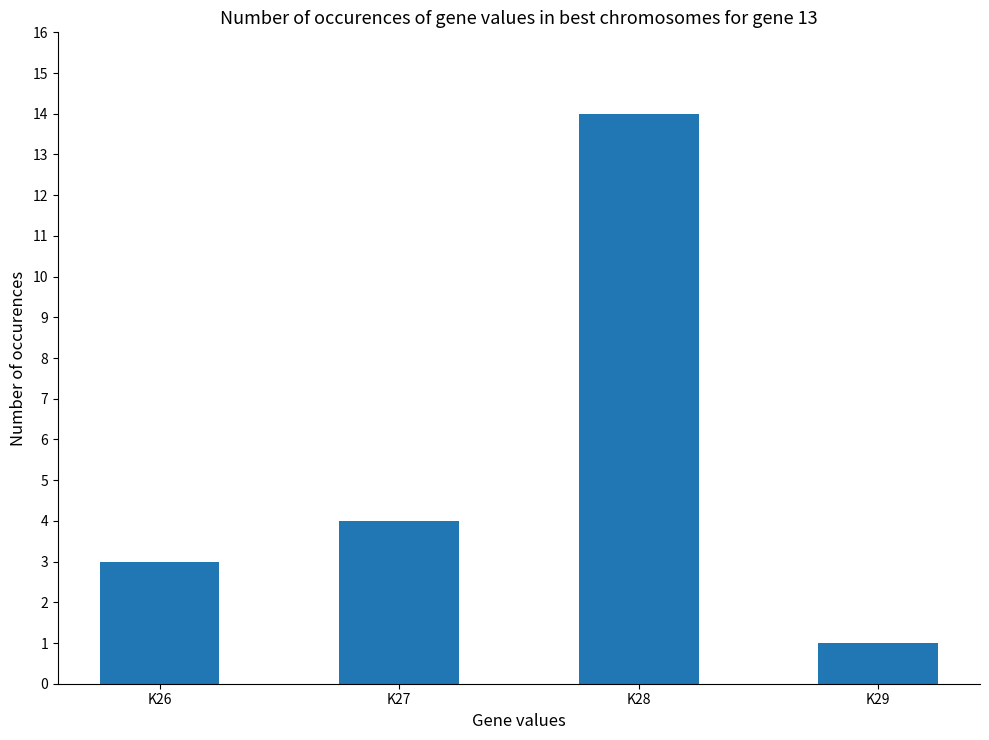

What is the maximum value shown in the chart?

14